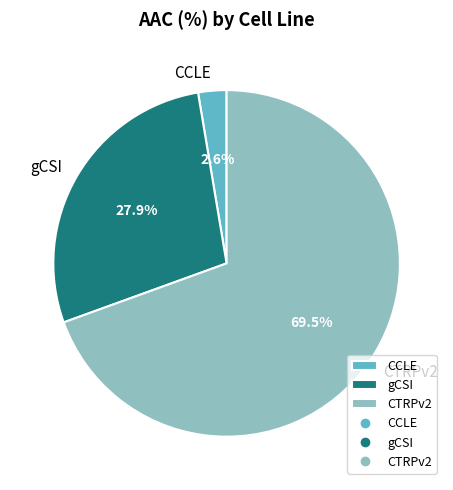

Which category has the biggest portion of the pie?

CTRPv2